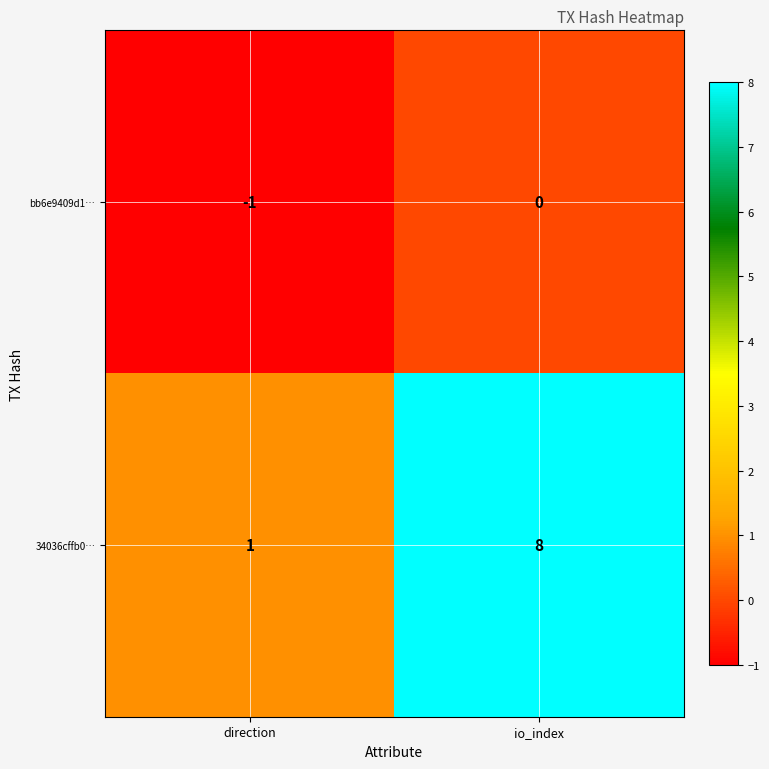

Read the 34036cffb0… value at io_index.

8